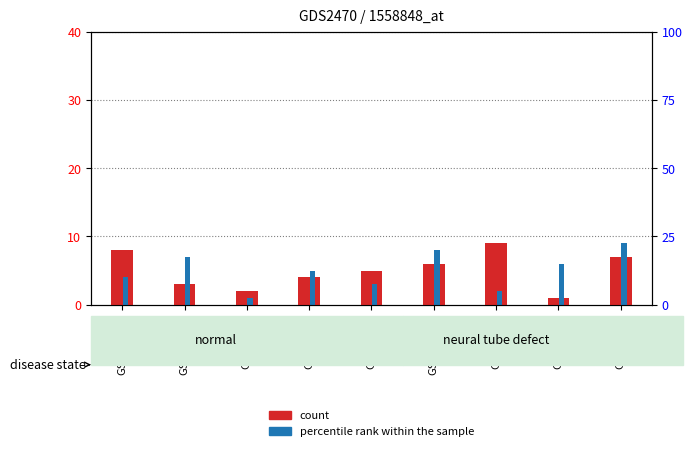

The count series shows 8 at GSM945188. True or false?

True